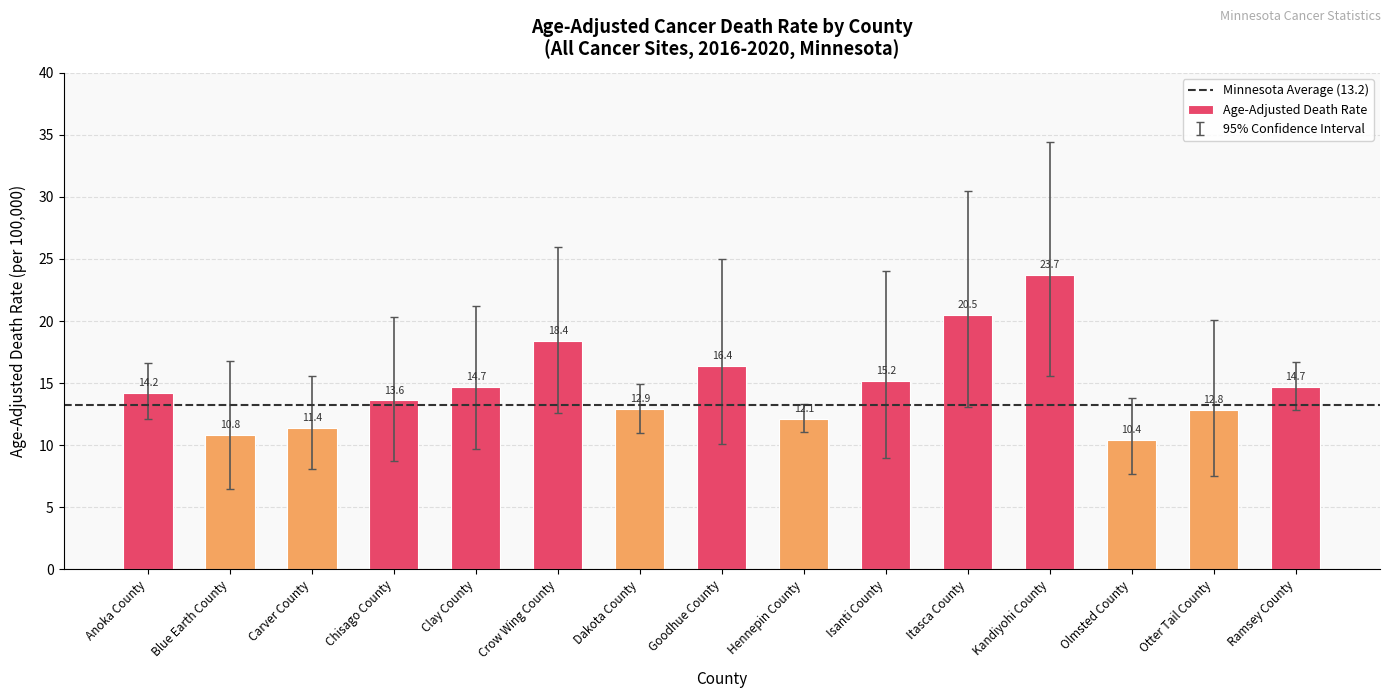

The chart shows a value of 18.5 at Otter Tail County. True or false?

False